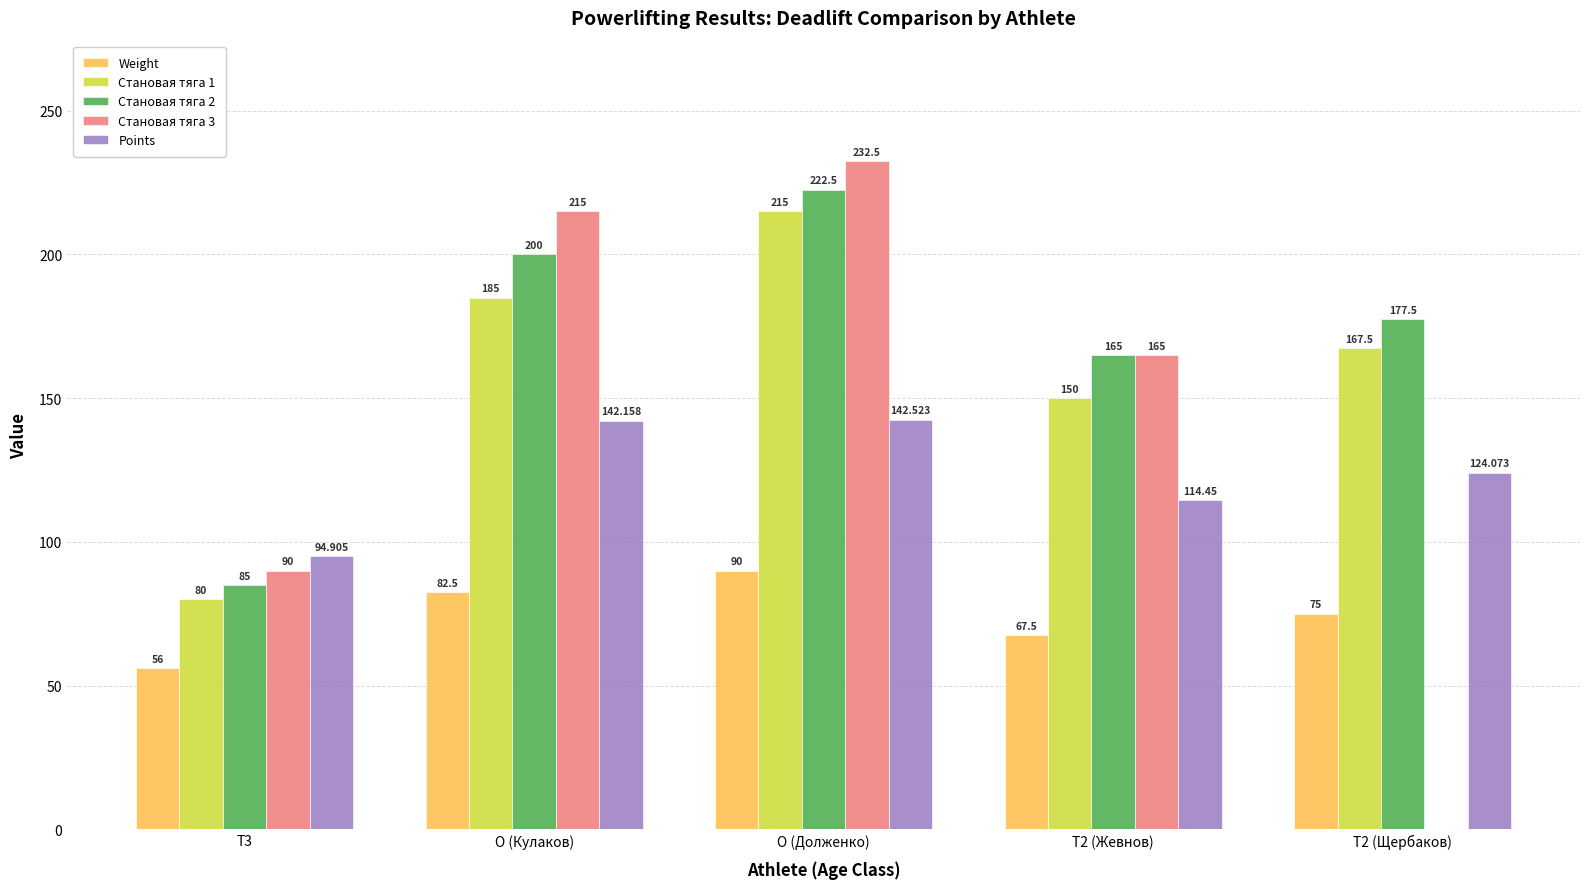

Which series has the largest total across all categories?

Становая тяга 2